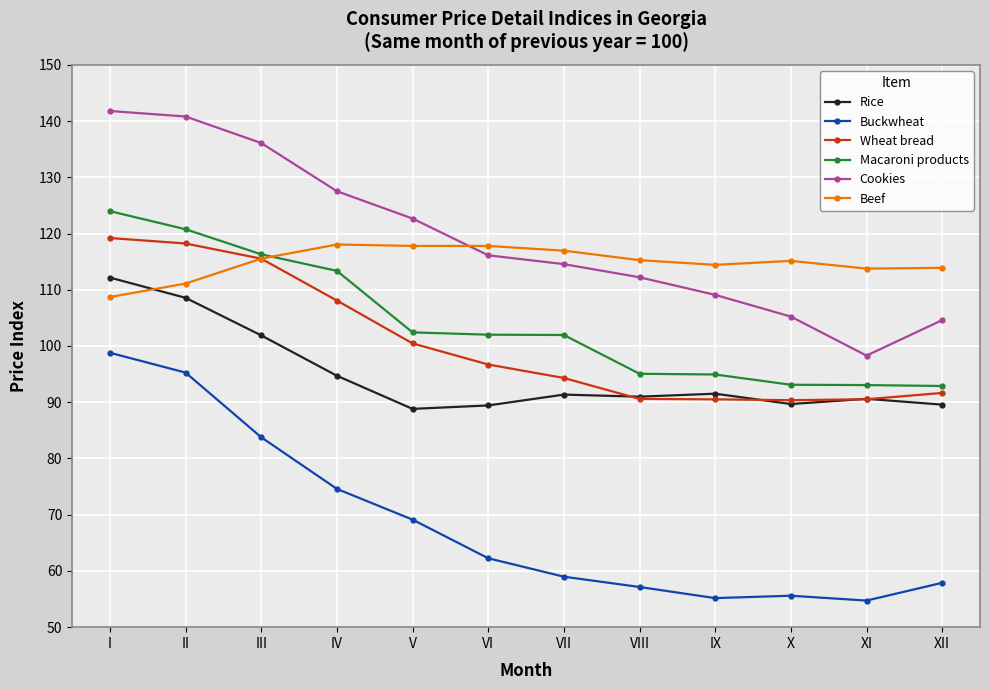

Between III and V, which series saw the biggest shift?

Wheat bread